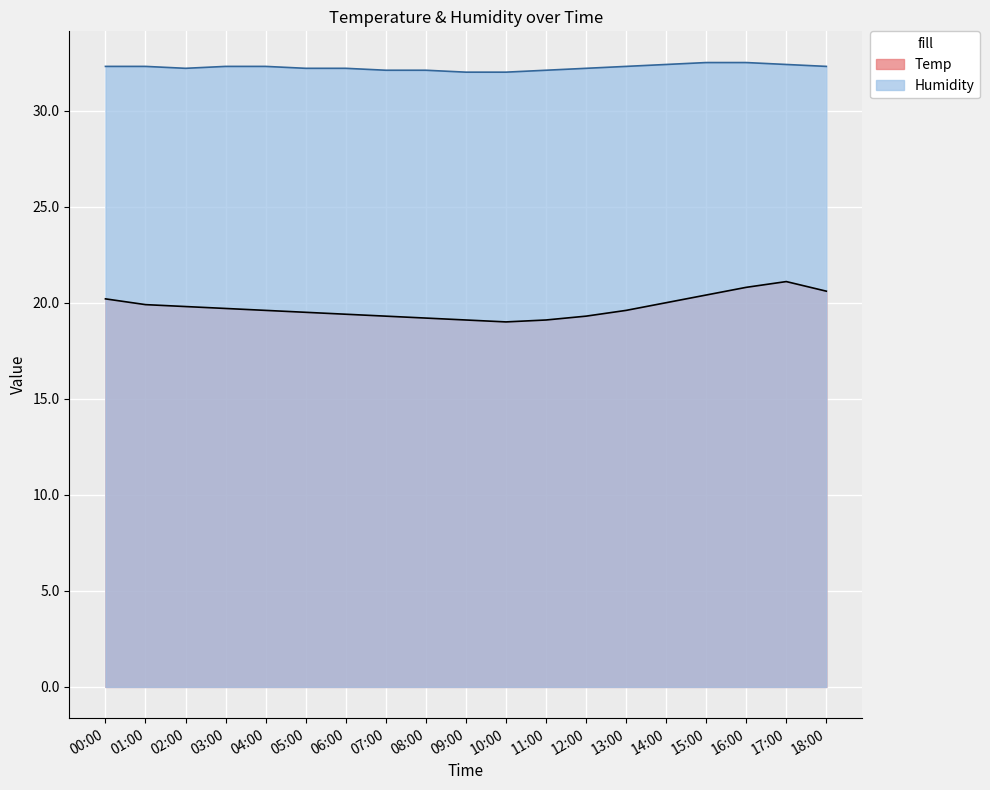

The Humidity series shows 32.3 at 01:00. True or false?

True